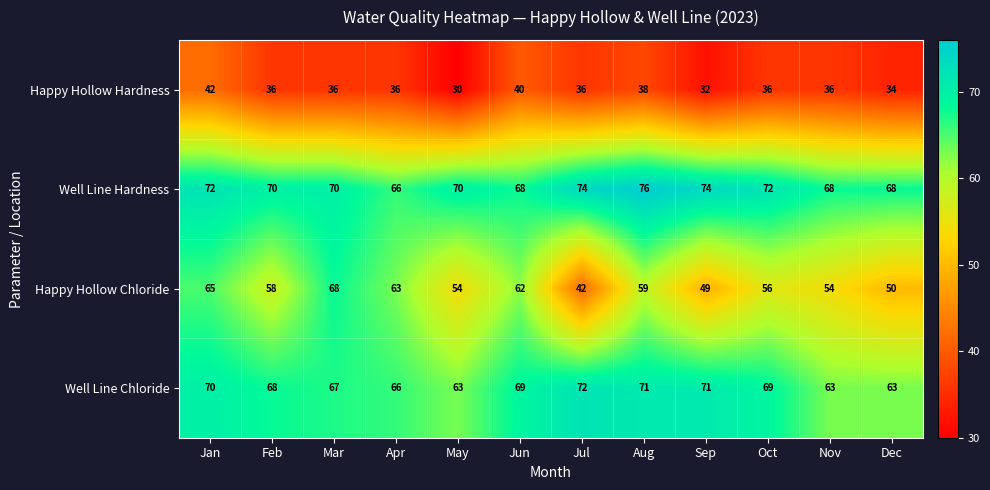

The Happy Hollow Chloride series shows 58 at Feb. True or false?

True